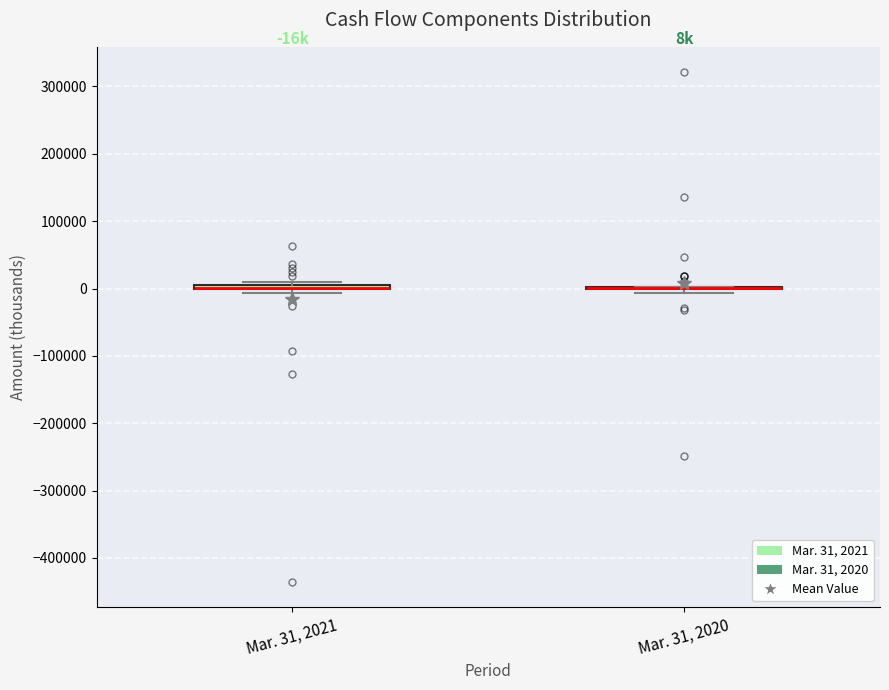

Where is the lower edge of the box for Mar. 31, 2021 on the y-axis? The values are not printed on the chart, so give them approximately, as read against the axis.

0